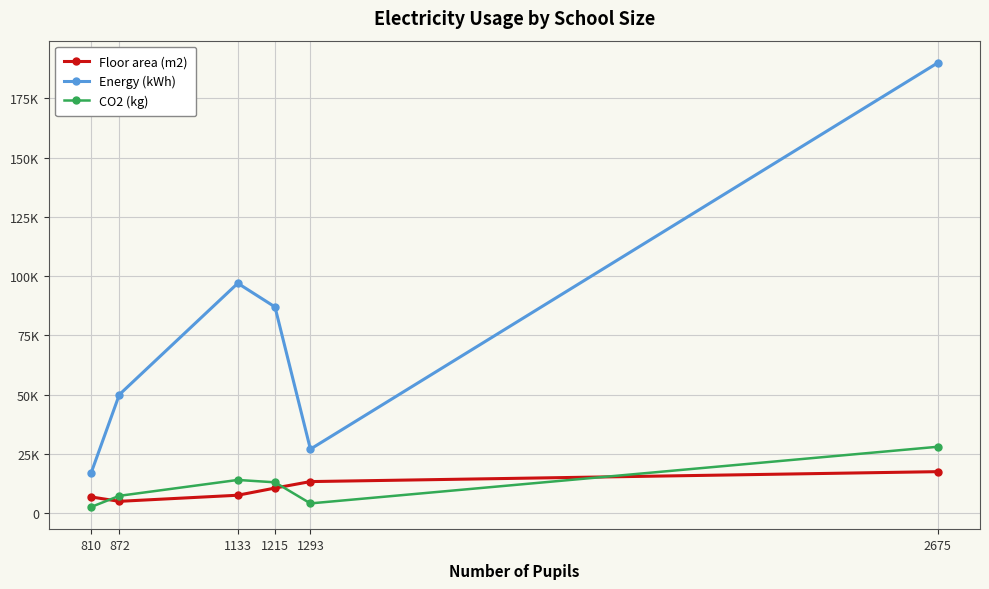

Where is Floor area (m2) nearest to the value 11236?

1215